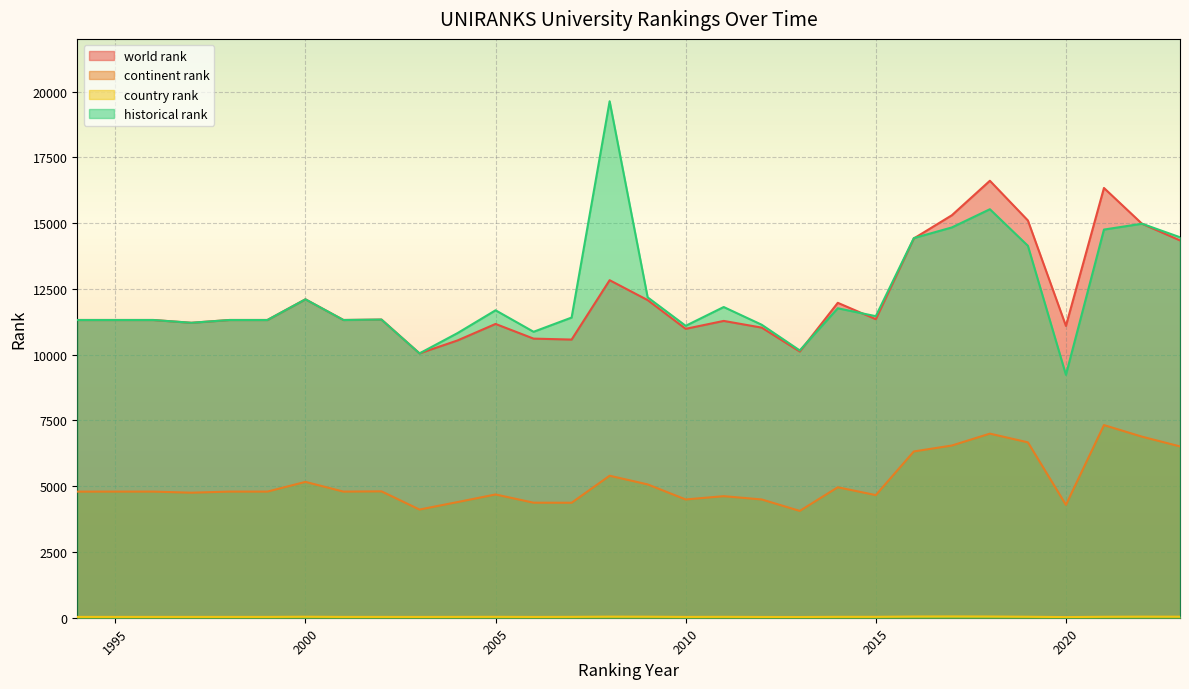

Which has a higher value, 2011 or 2013?

2011